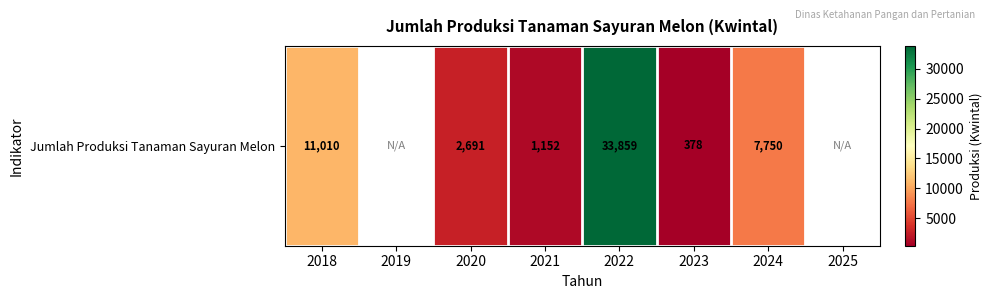

The value at 2022 is 33859.0. True or false?

True